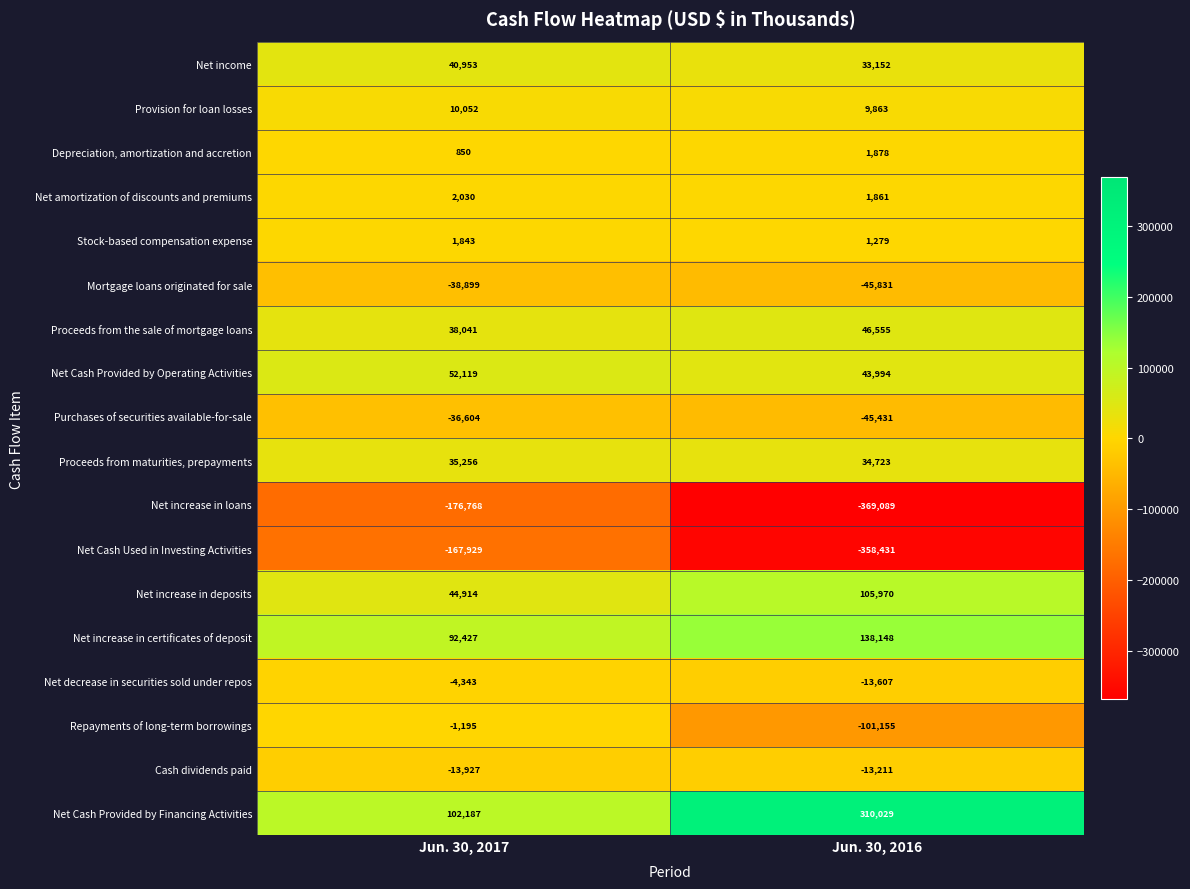

What is the sum of all Mortgage loans originated for sale values?

-84730